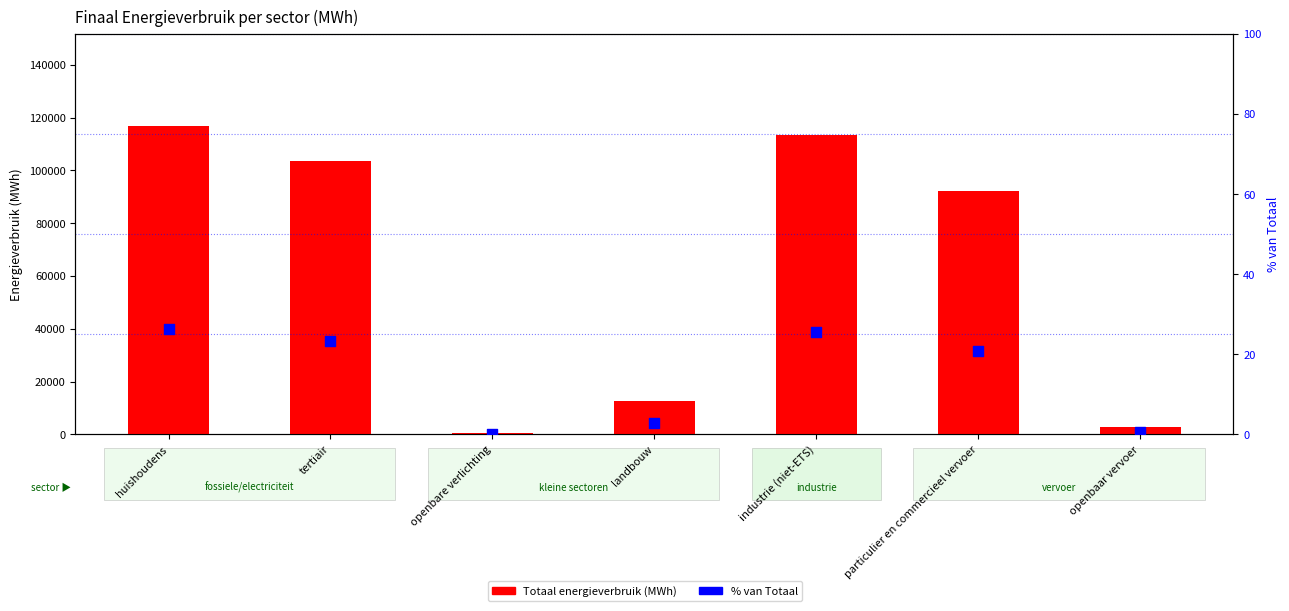

Which series has the largest total across all categories?

Totaal energieverbruik (MWh)